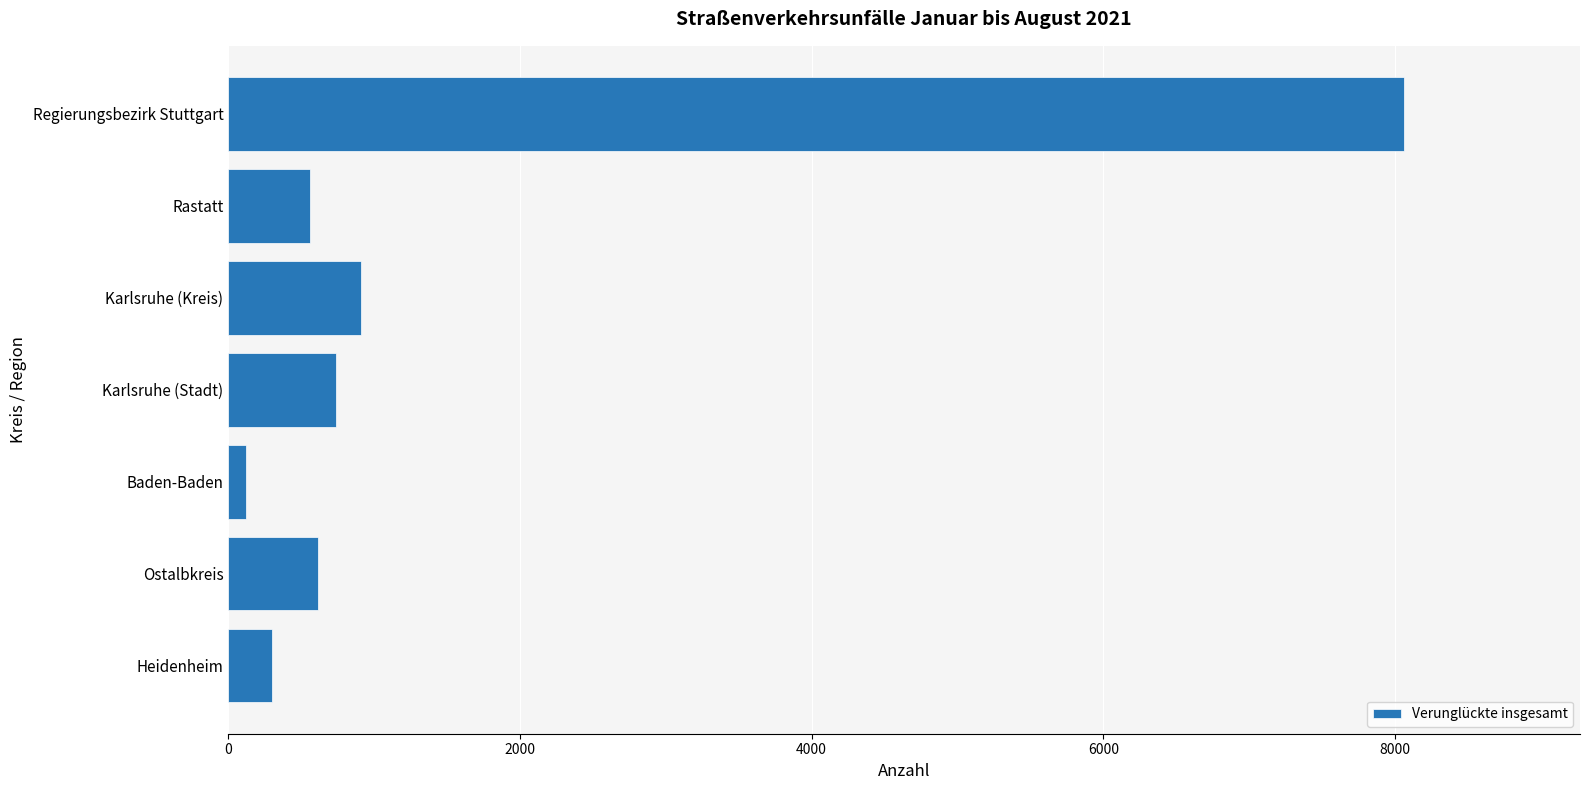

What is the average value?

1615